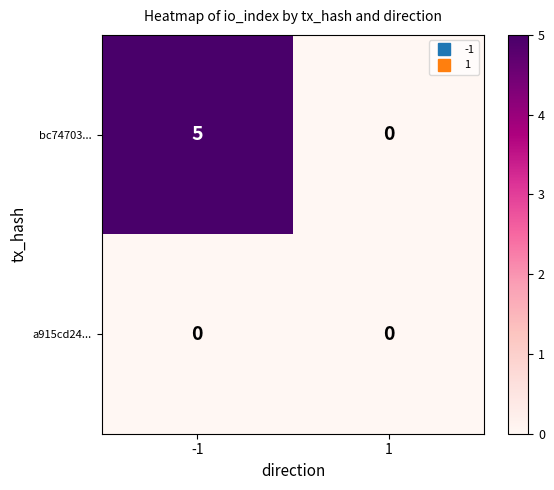

Is the value of bc74703... at -1 greater than the value of a915cd24... at 1?

Yes